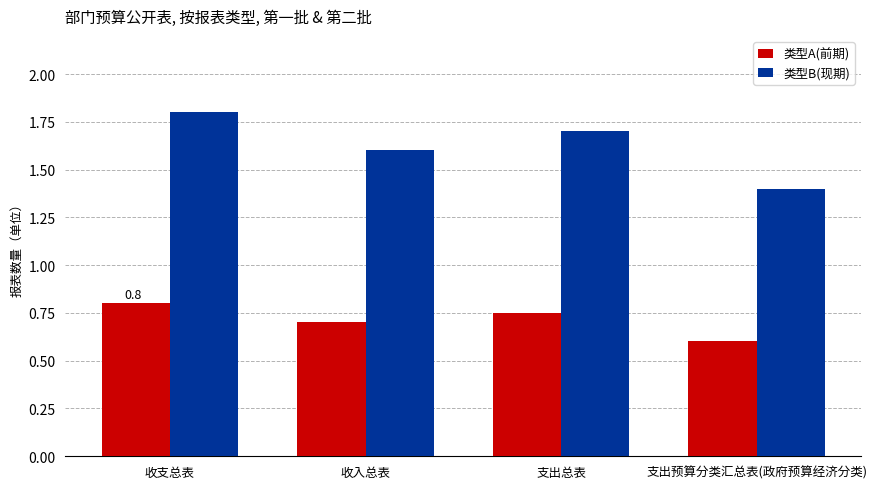

What is the label of the 1st bar from the left?

收支总表